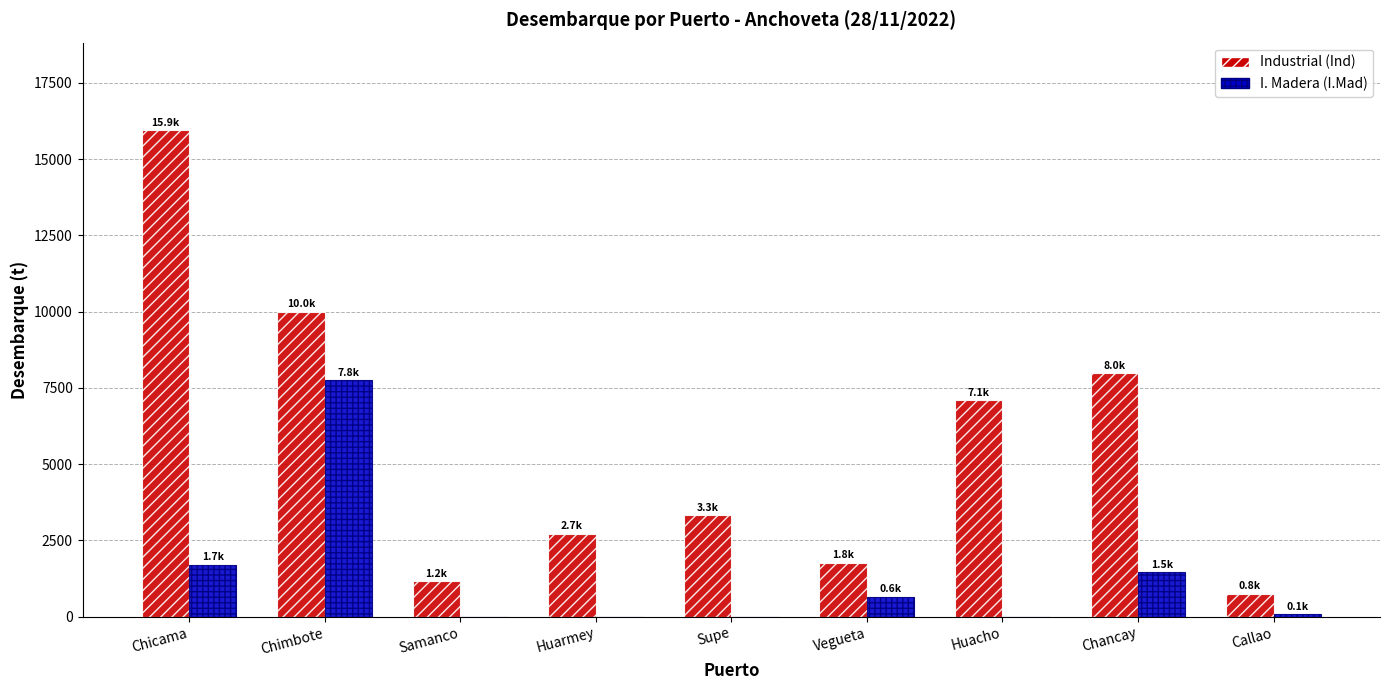

What are all the series names shown in the legend?

Industrial (Ind), I. Madera (I.Mad)